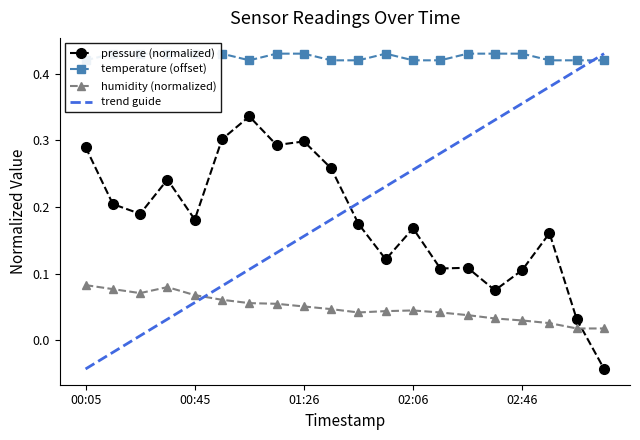

True or false: humidity has a value of 0.1 at 00:25.

True